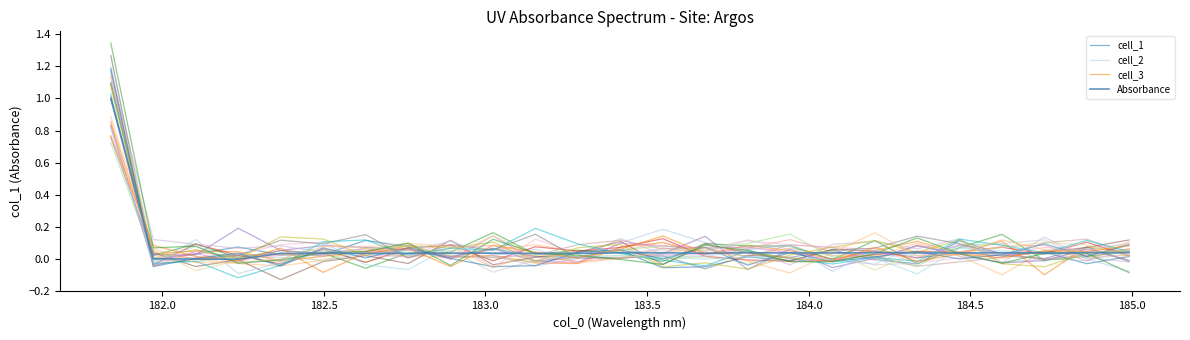

Which series has the widest spread of values?

cell_2